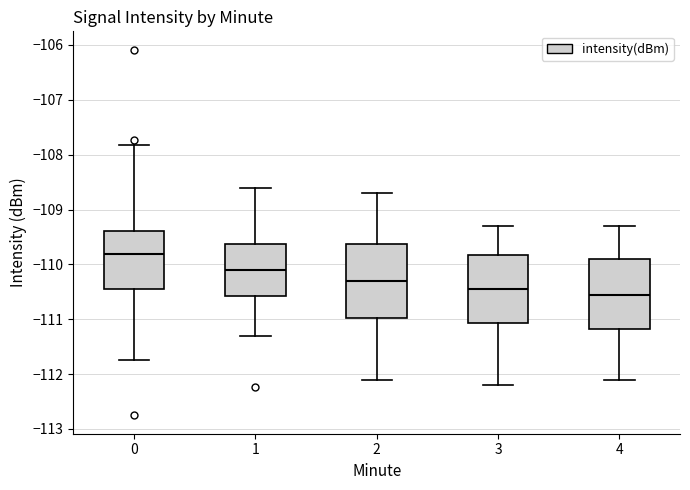

Where is the upper edge of the box at x = 0 on the y-axis? The values are not printed on the chart, so give them approximately, as read against the axis.

-109.4